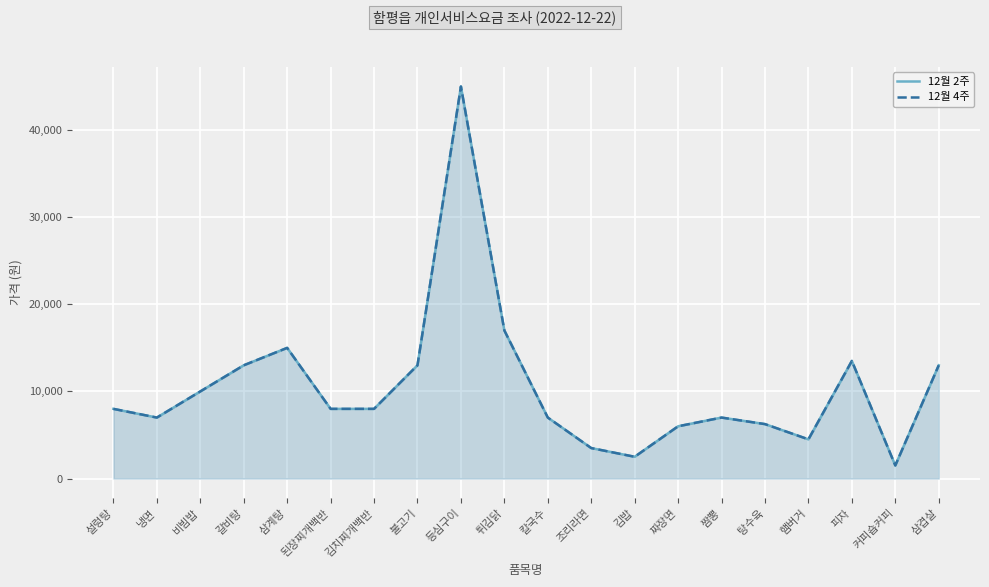

What is the greatest value displayed?

45000